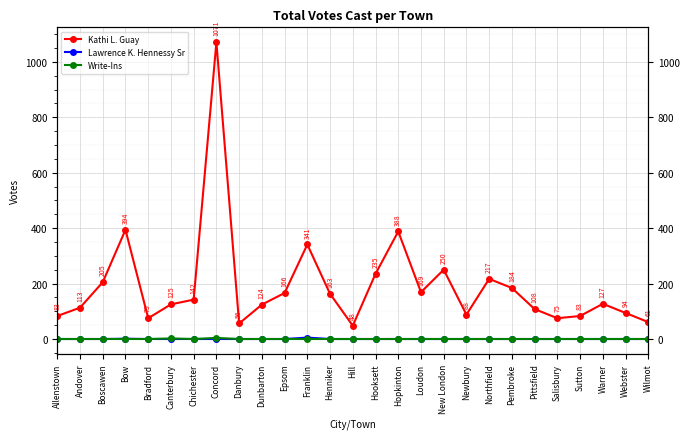

How many values in Lawrence K. Hennessy Sr are above zero?

2